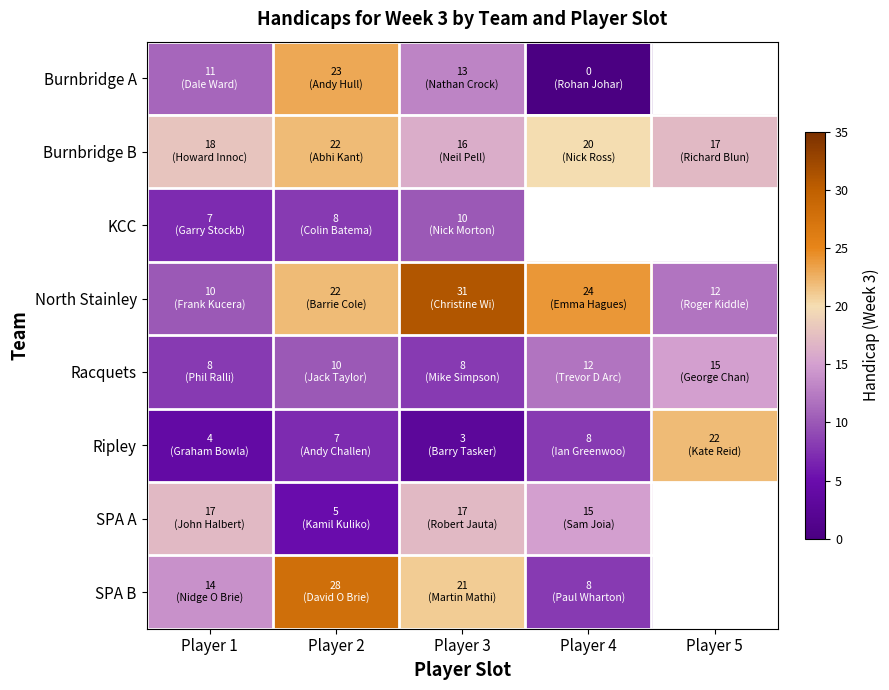

Count the number of data series in this chart.

8